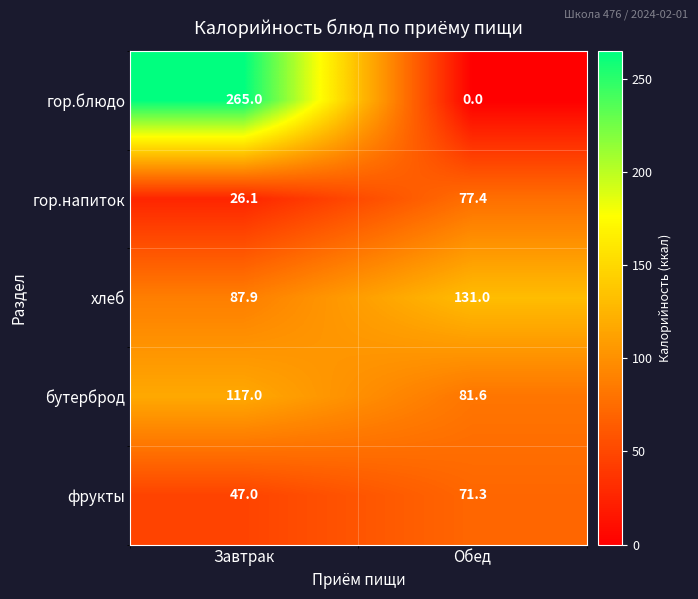

How many data points does each series have?

2